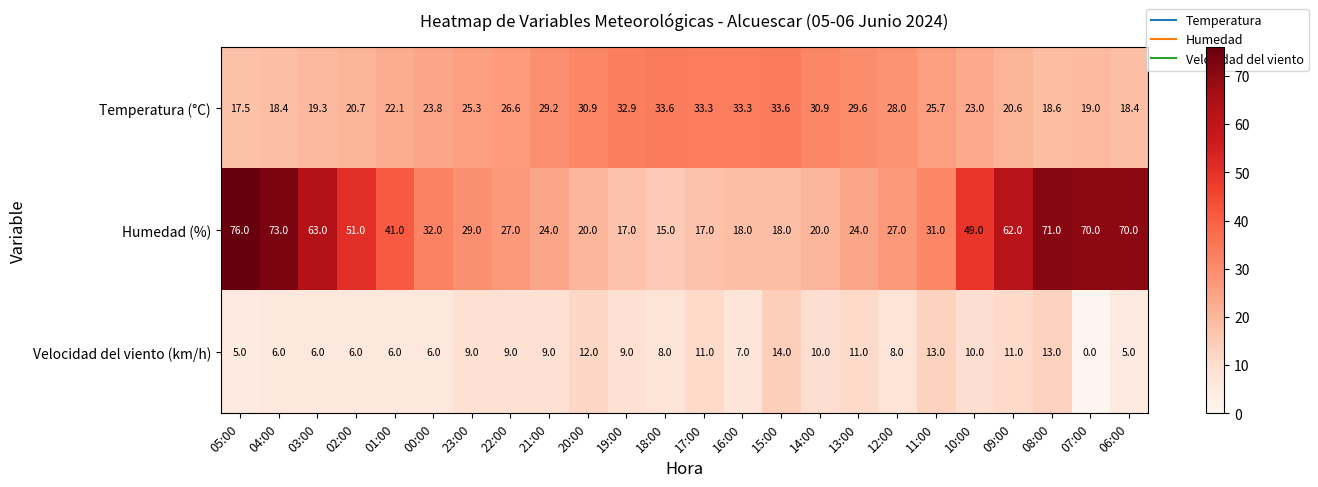

Which label corresponds to the smallest value in the chart?

07:00